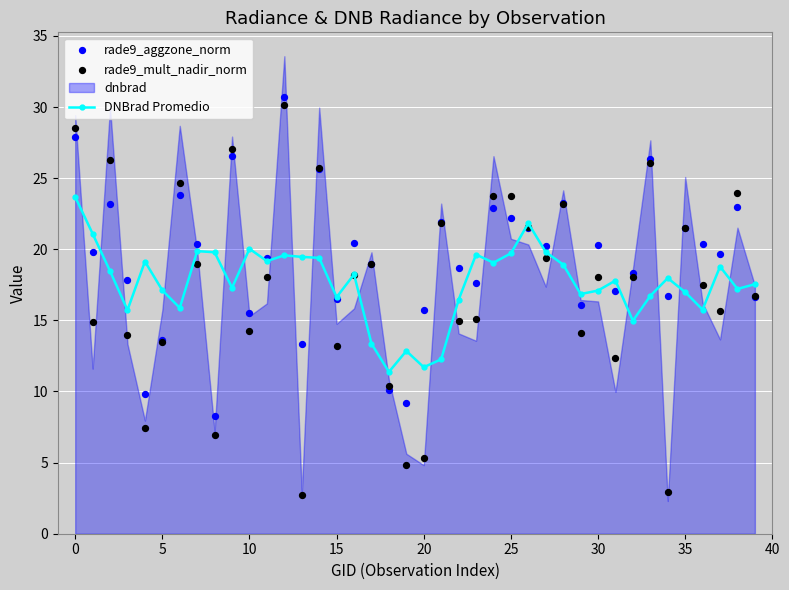

At which category is the sum across all series the highest?

12